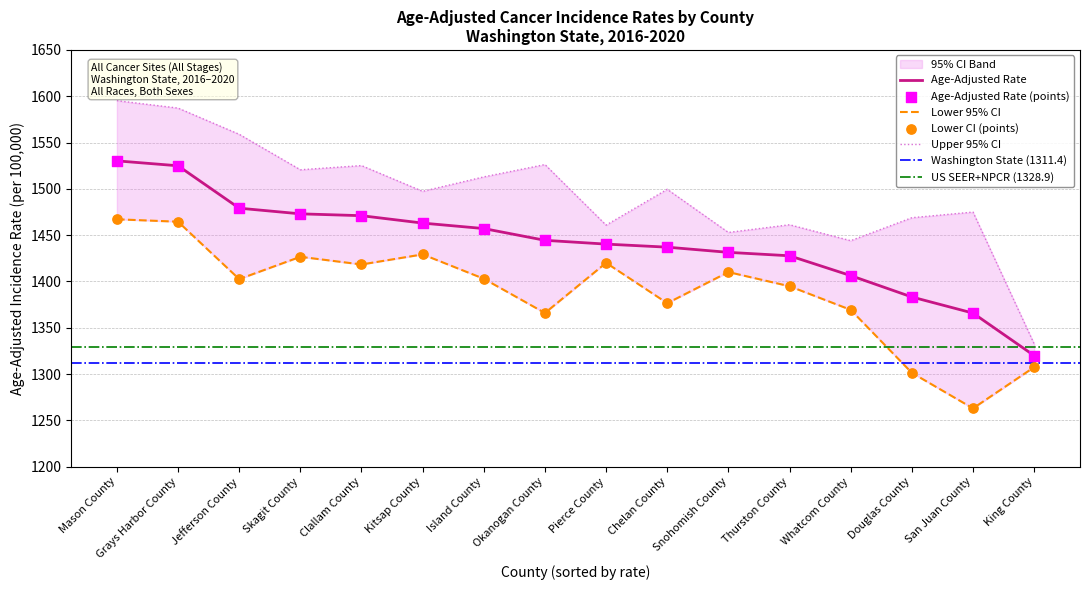

Which series contains the highest Y value?

Upper 95% CI